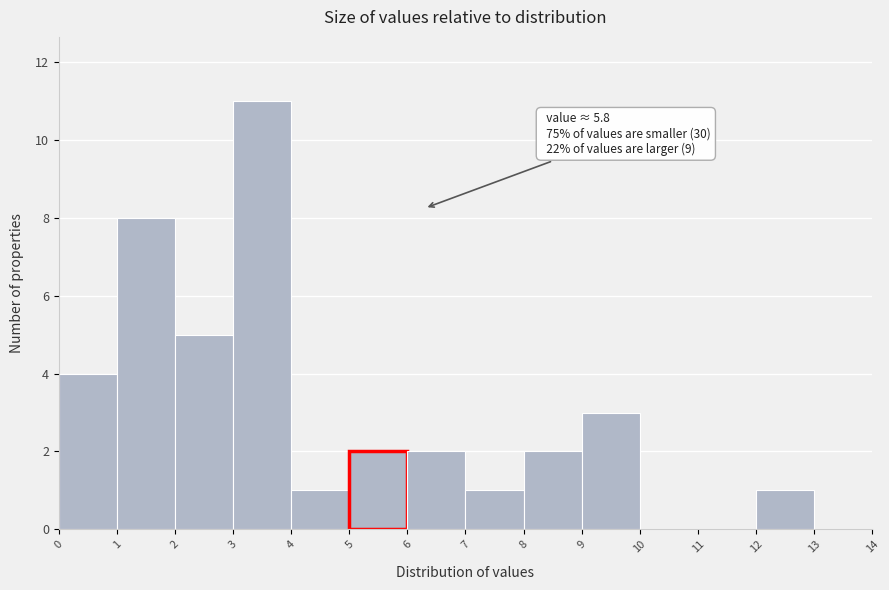

Which range on the x-axis has the tallest bar?

3 to 4